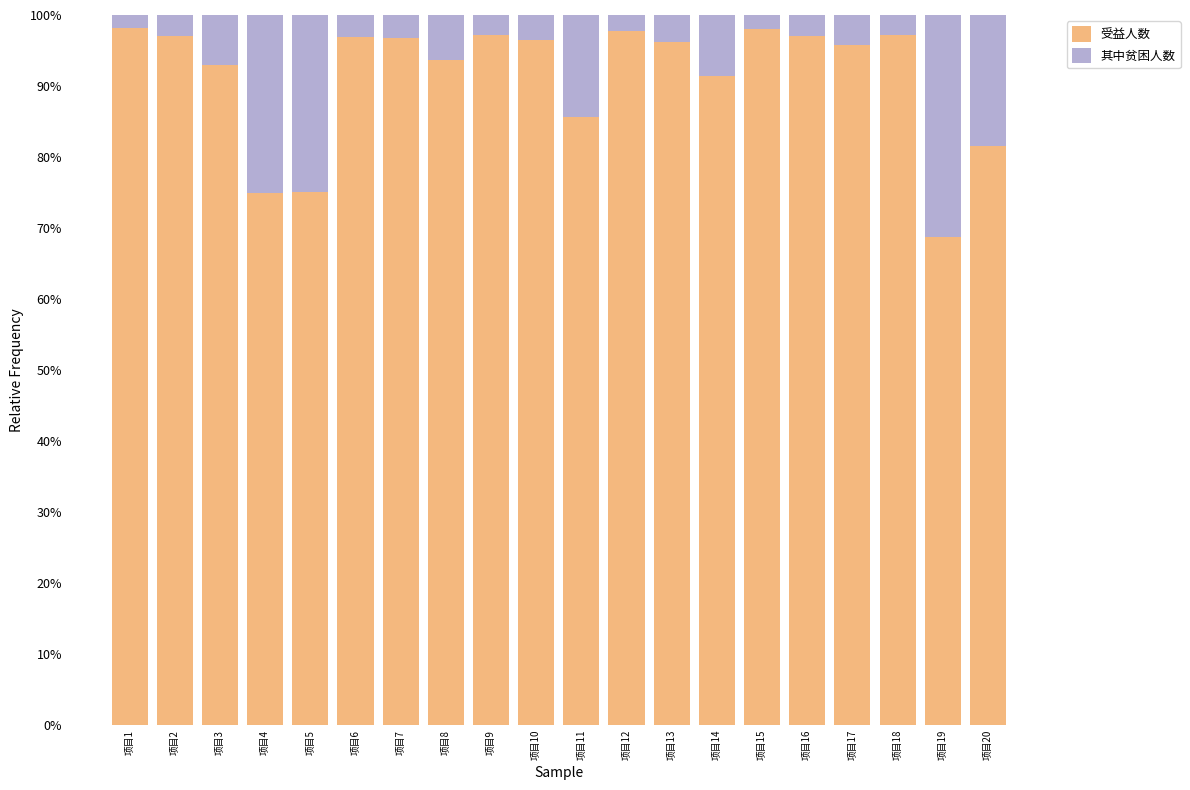

How many distinct data groups are displayed?

2